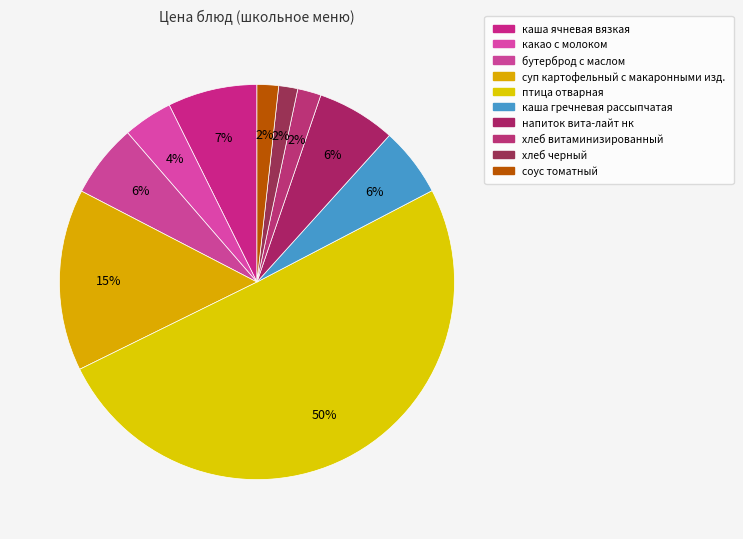

Rank the categories by value from highest to lowest.

птица отварная, суп картофельный с макаронными изд., каша ячневая вязкая, напиток вита-лайт нк, бутерброд с маслом, каша гречневая рассыпчатая, какао с молоком, хлеб витаминизированный, соус томатный, хлеб черный